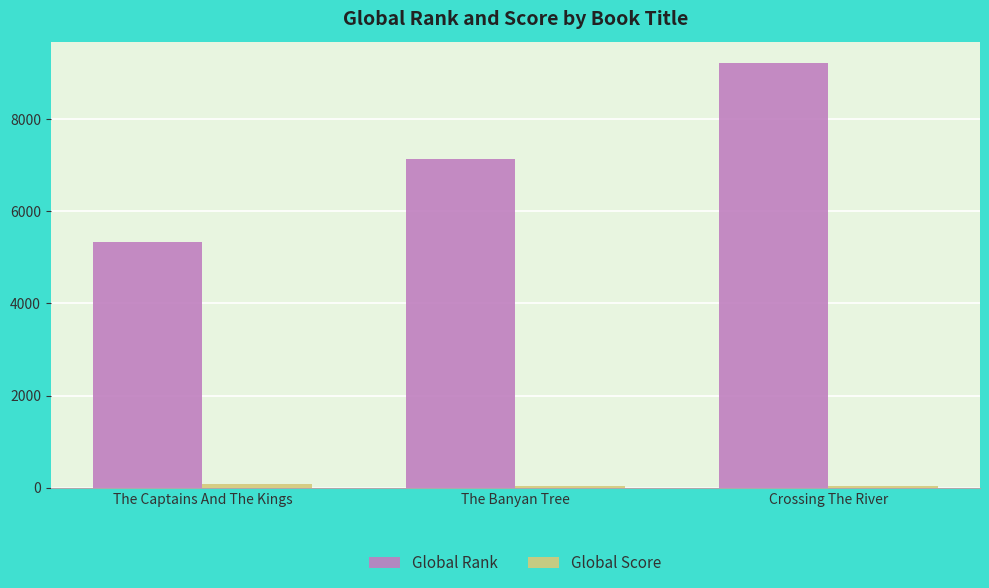

Where is Global Rank nearest to the value 7274?

The Banyan Tree